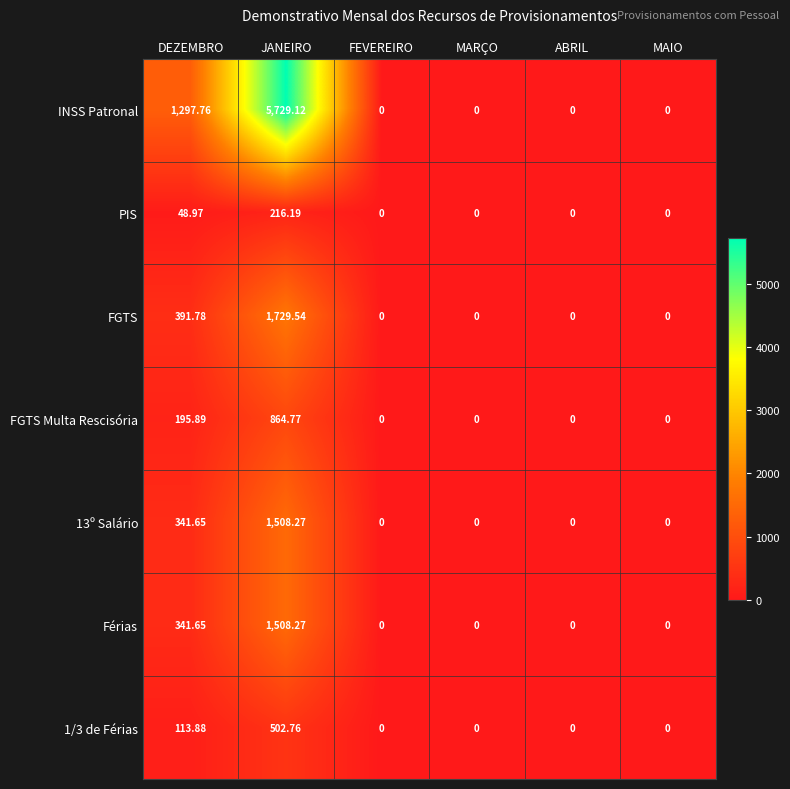

At which category is the sum across all series the highest?

JANEIRO